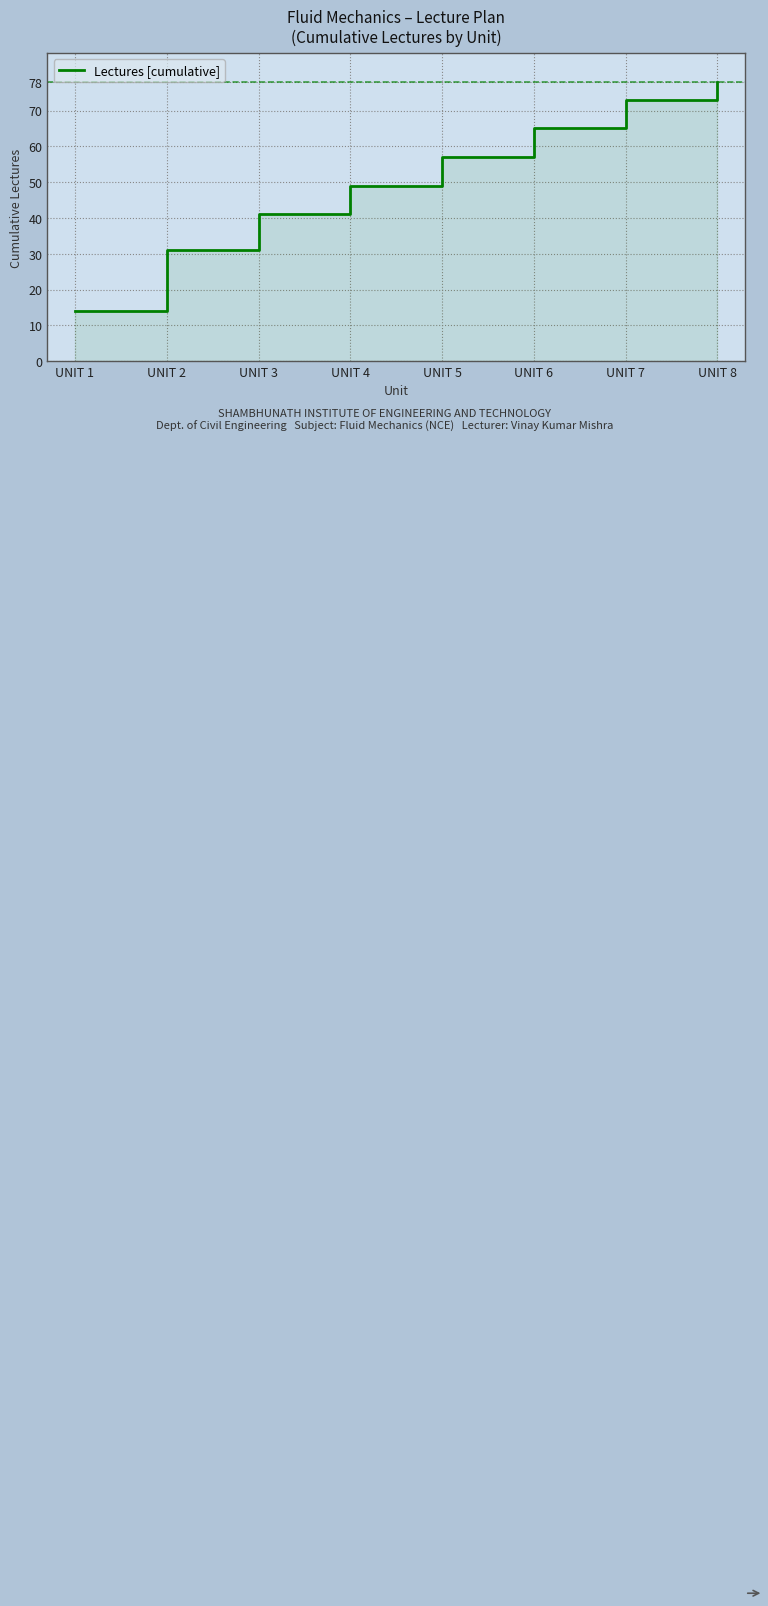

True or false: the data shows 21 at UNIT 3.

False